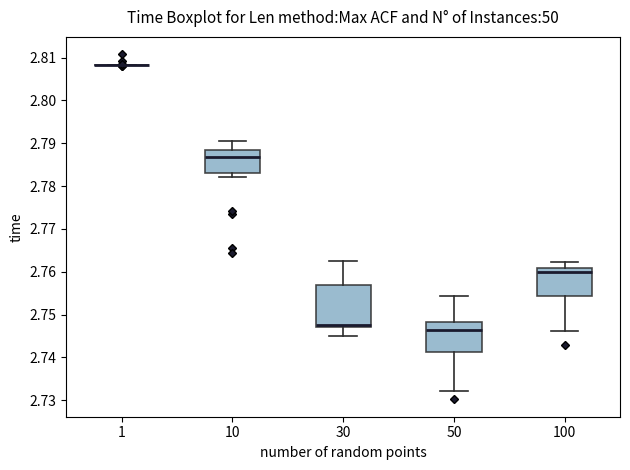

Reading left to right, transcribe this box plot: for each box, give where its median line is, the range the box spans, and where its two whiskers end, as read against the y-axis. The values are not printed on the chart, so give them approximately, as read against the axis.

1: box collapsed to a line at 2.808, whiskers 2.808 to 2.808
10: median 2.787, box 2.783 to 2.788, whiskers 2.782 to 2.791
30: median 2.748, box 2.747 to 2.757, whiskers 2.745 to 2.763
50: median 2.746, box 2.741 to 2.748, whiskers 2.732 to 2.754
100: median 2.760, box 2.754 to 2.761, whiskers 2.746 to 2.762